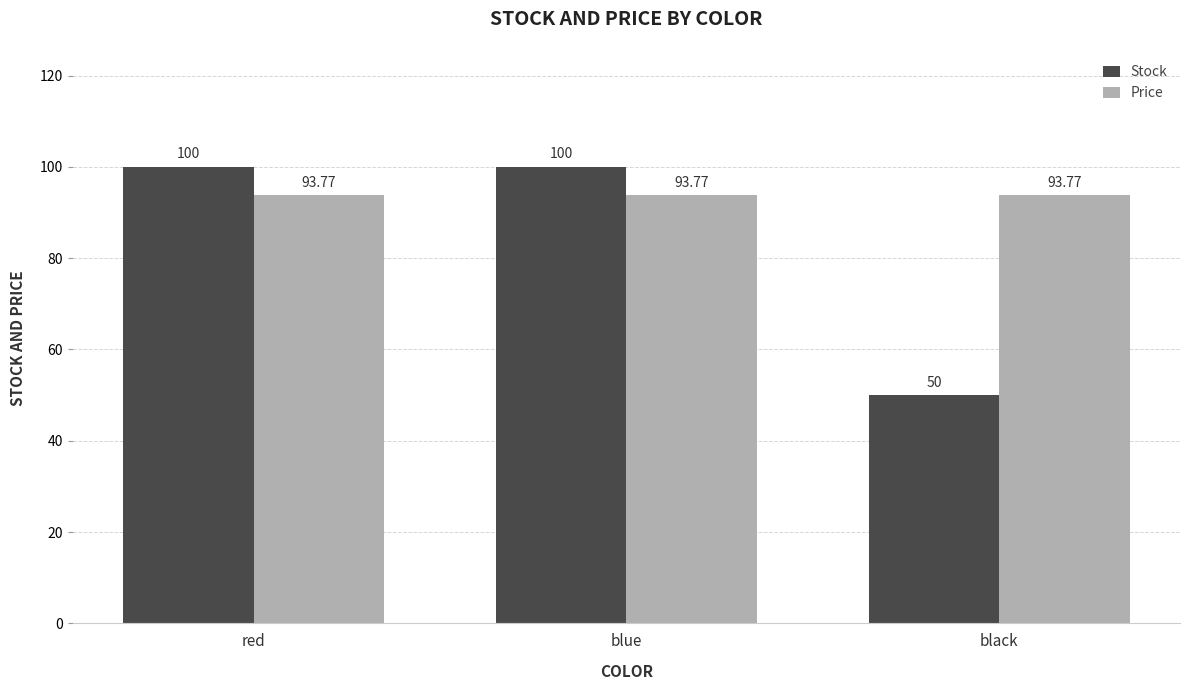

What position from the left is black?

3